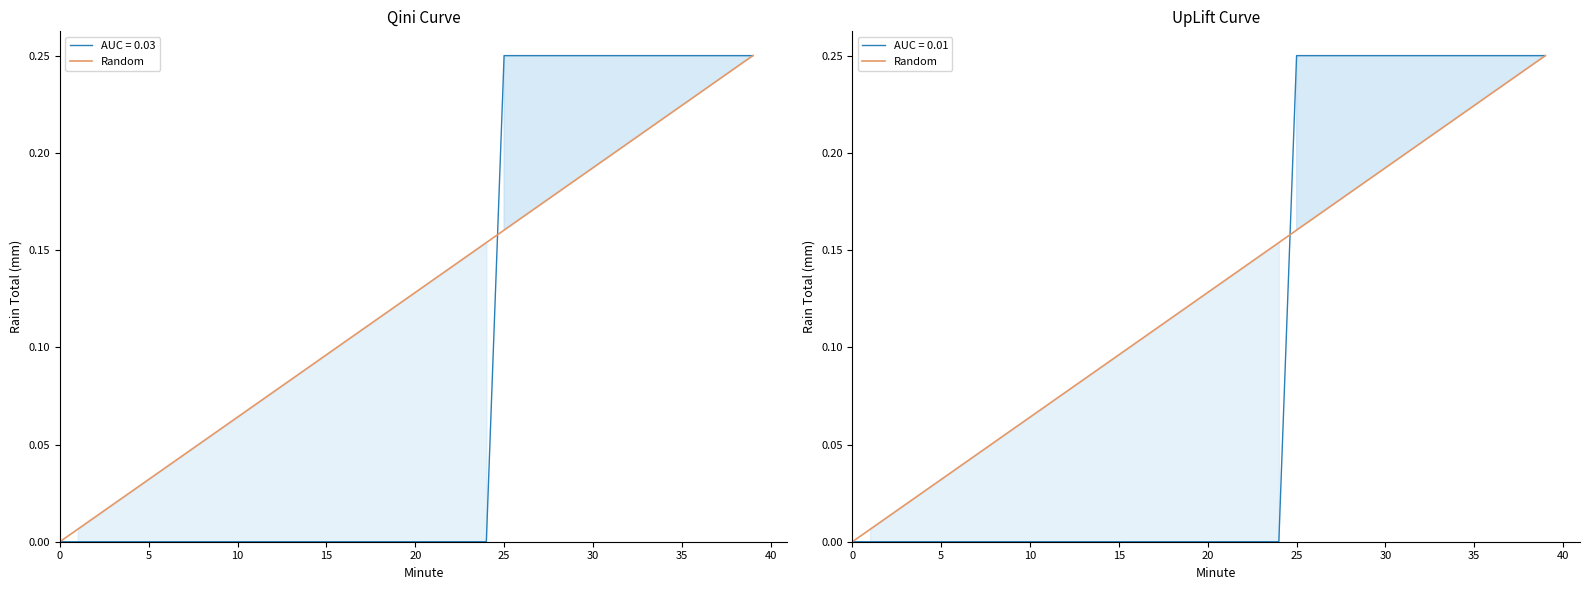

True or false: there are more than 2 points higher than both neighbors.

False